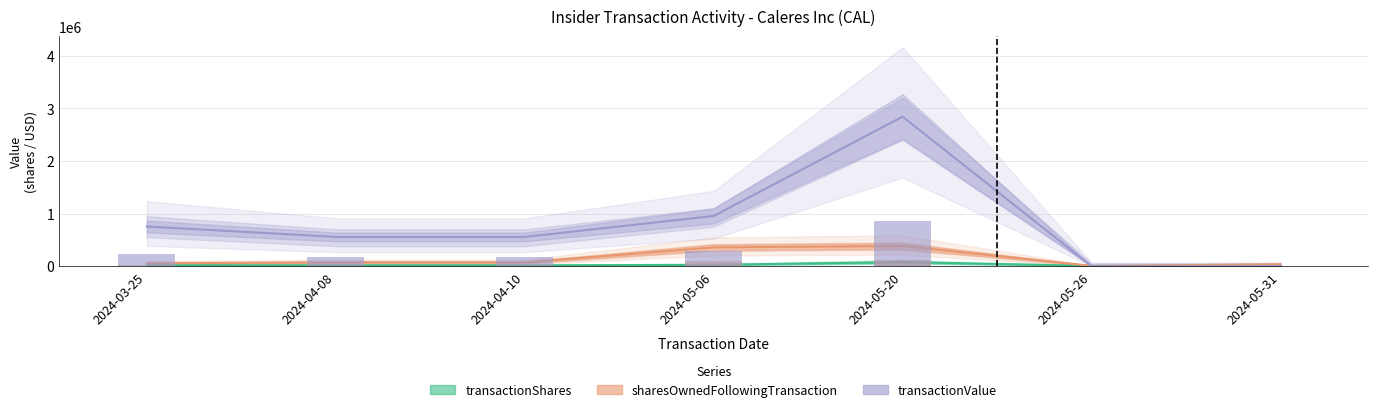

Reading right to left, what are all the values shown in this chart?

transactionShares: 2024-05-31=5349	2024-05-26=5349	2024-05-20=77246	2024-05-06=25332	2024-04-10=15000	2024-04-08=15000	2024-03-25=18373
sharesOwnedFollowingTransaction: 2024-05-31=34377	2024-05-26=5349	2024-05-20=382273	2024-05-06=356790	2024-04-10=70934	2024-04-08=70934	2024-03-25=53577
transactionValue: 2024-05-31=0	2024-05-26=0	2024-05-20=2839988	2024-05-06=953168	2024-04-10=555000	2024-04-08=555000	2024-03-25=753457